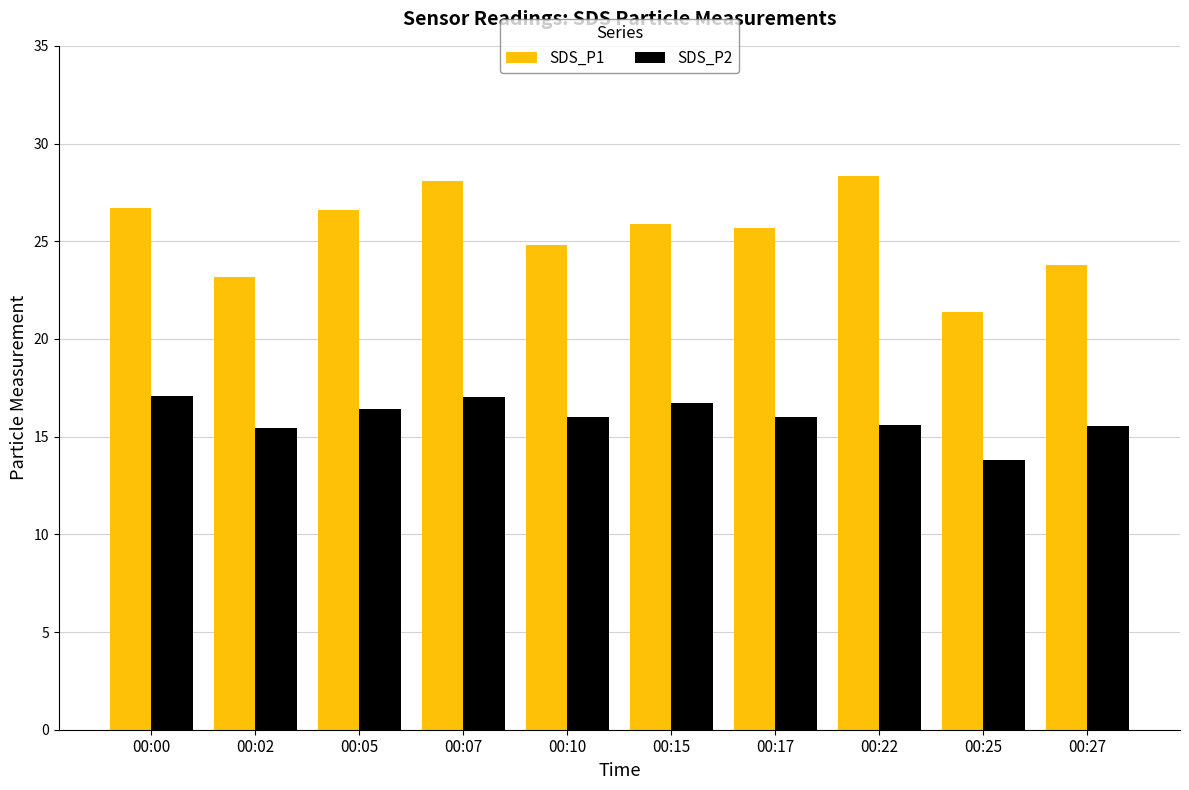

Which series has the largest range (max minus min)?

SDS_P1